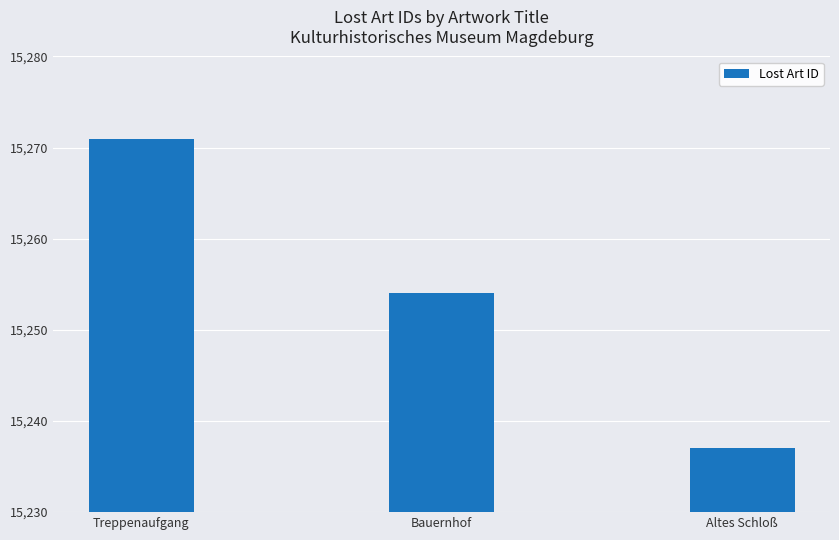

What is the maximum value shown in the chart?

15271